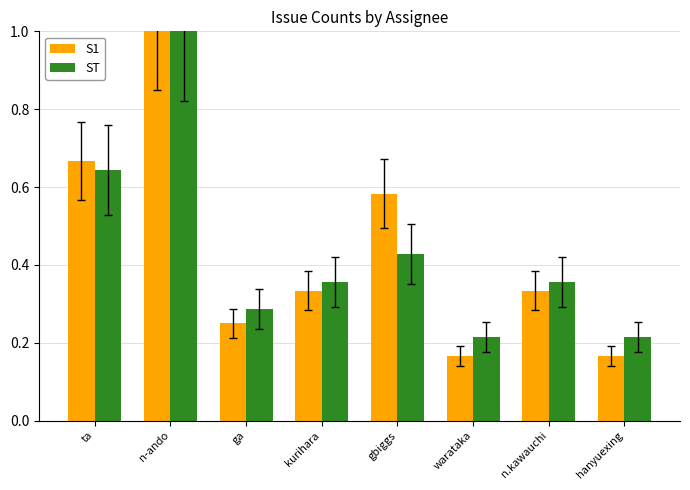

What is the label of the 4th bar from the right?

gbiggs